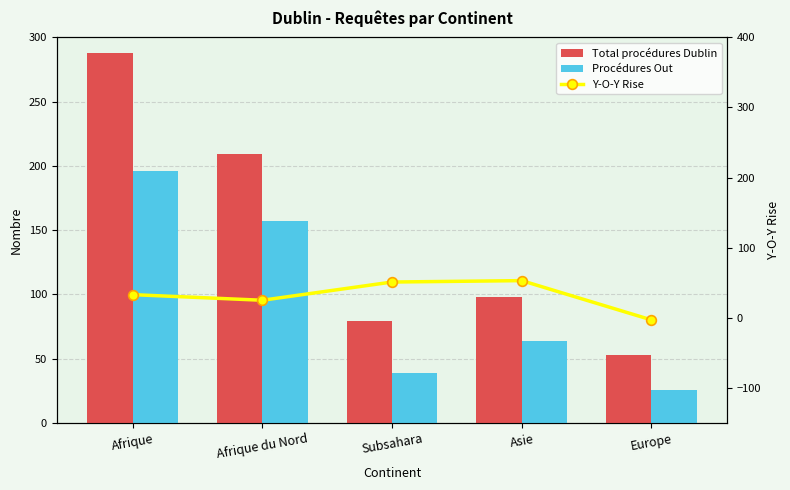

What is the label of the 4th bar from the right?

Afrique du Nord